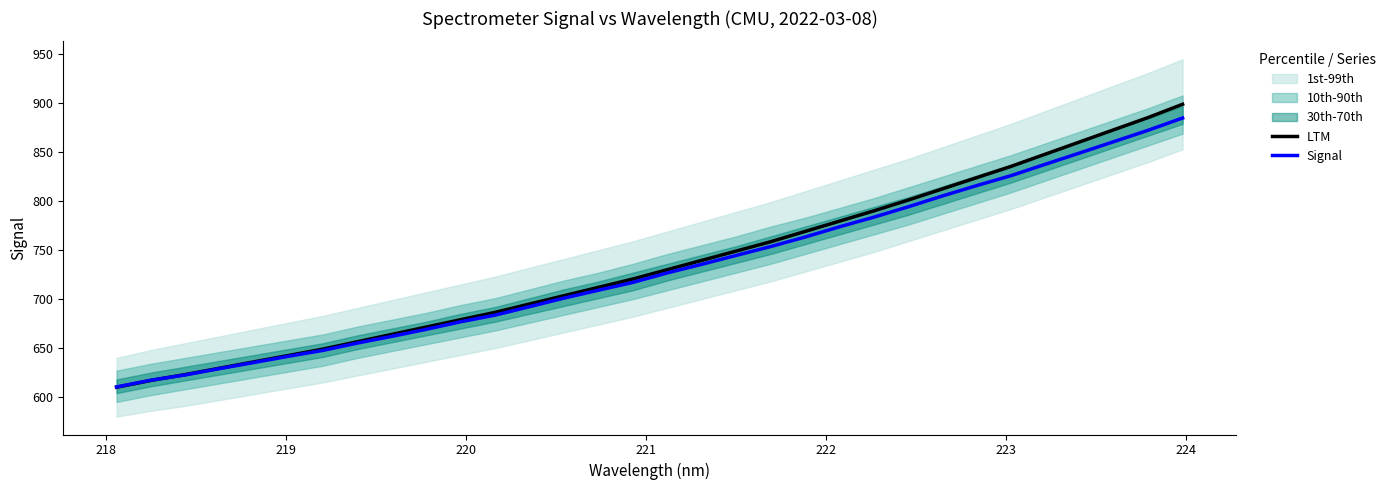

List the series in order of their overall mean, highest first.

LTM, Signal